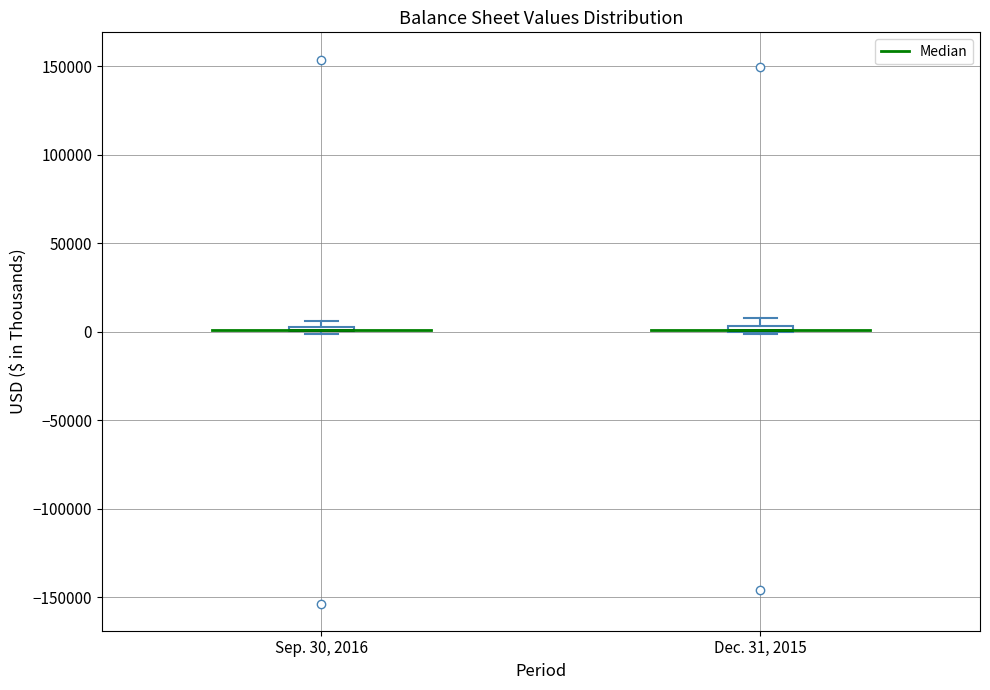

Where is the lower edge of the box for Sep. 30, 2016 on the y-axis? The values are not printed on the chart, so give them approximately, as read against the axis.

0